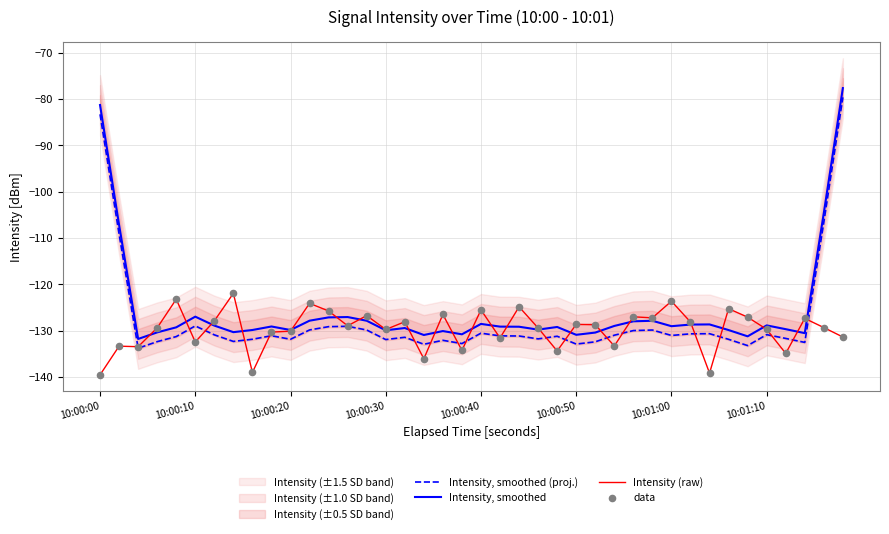

Which series has the widest spread of Y values?

Intensity, smoothed (proj.)